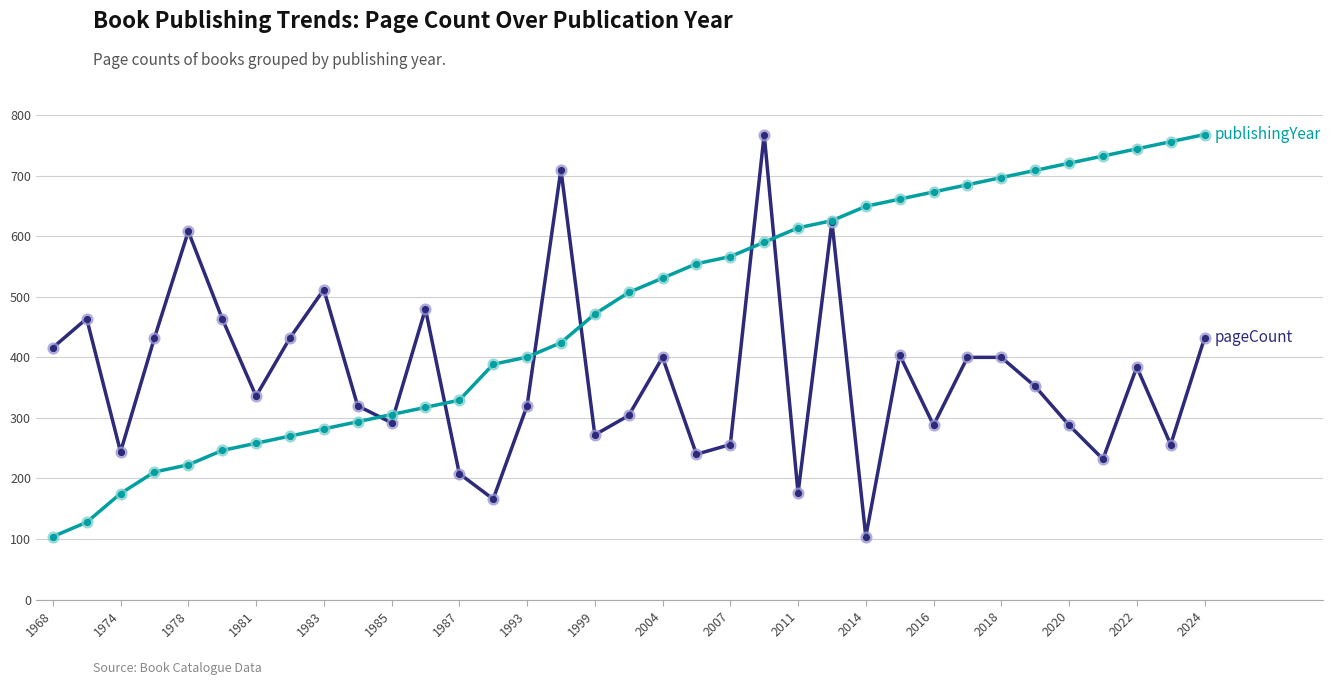

What is the minimum value shown in the chart?

104.0